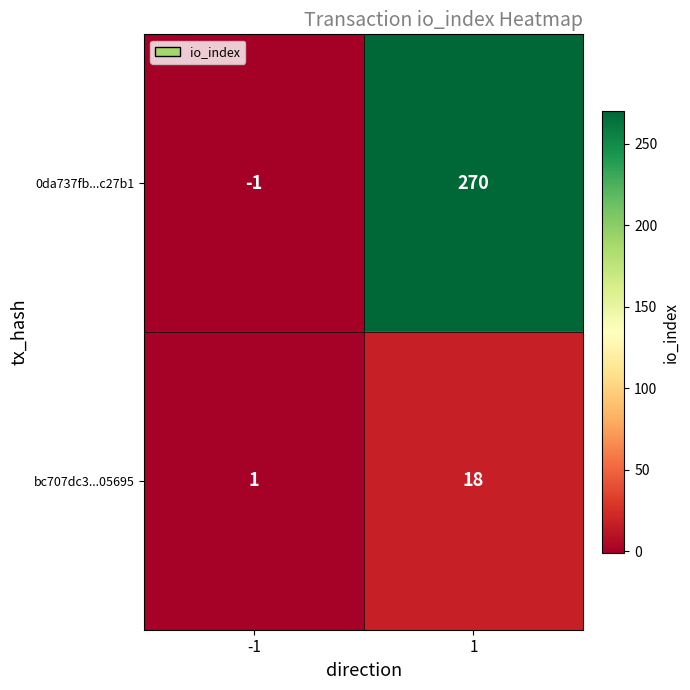

What is the maximum value shown in the chart?

270